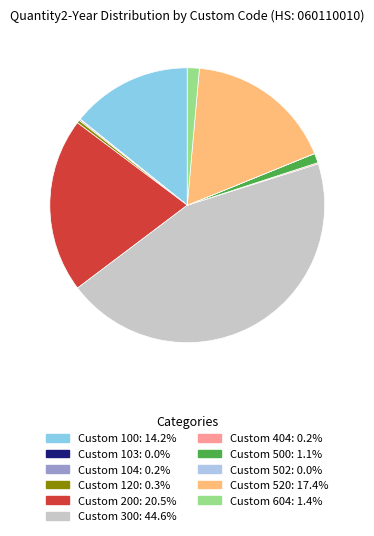

Rank the categories by value from lowest to highest.

Custom 502, Custom 103, Custom 104, Custom 404, Custom 120, Custom 500, Custom 604, Custom 100, Custom 520, Custom 200, Custom 300